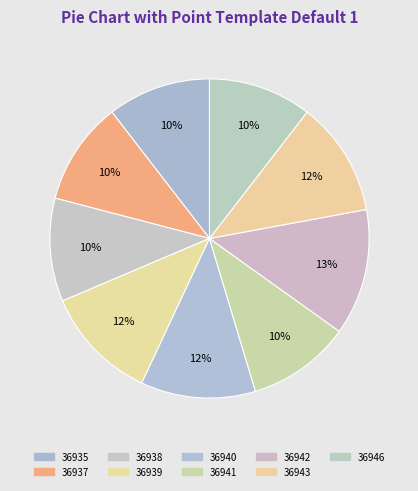

Rank the categories by value from highest to lowest.

36942, 36939, 36940, 36943, 36935, 36937, 36938, 36941, 36946